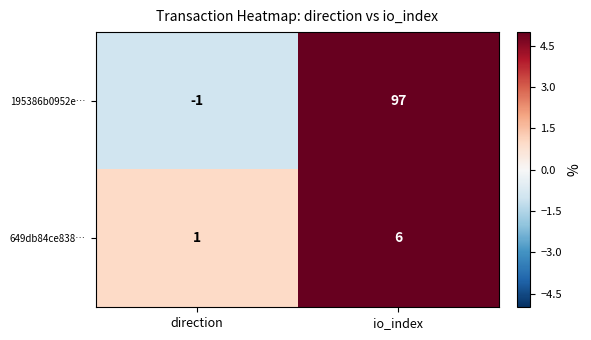

At which label is 195386b0952e… closest to 48?

direction